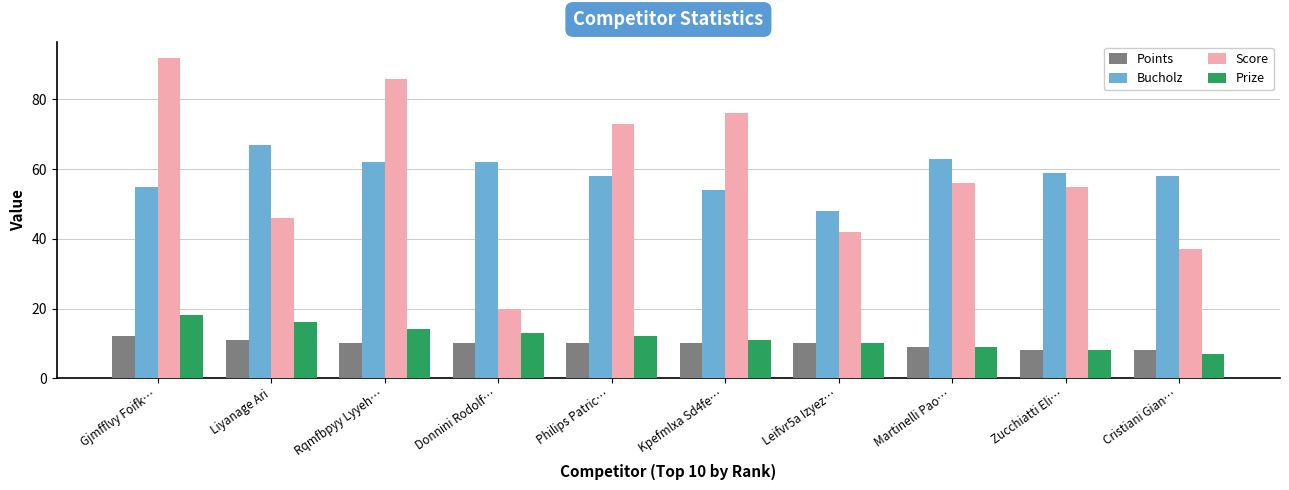

Which series has the widest spread of values?

Score